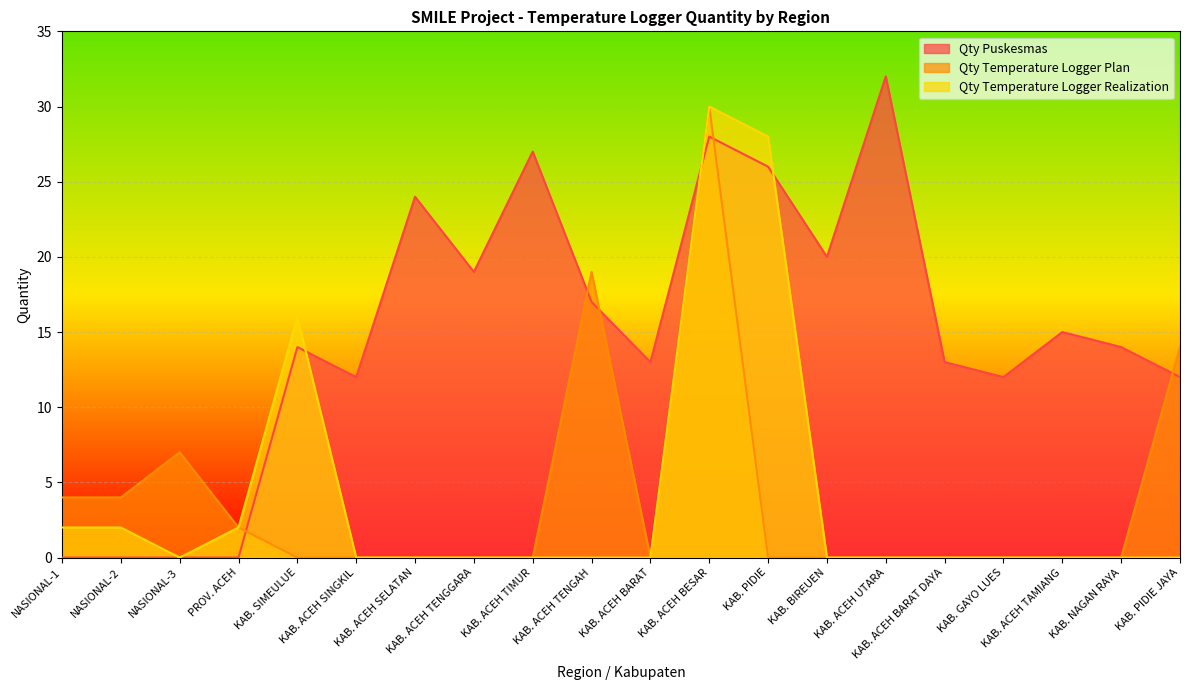

What is the difference between the maximum and minimum values in the Qty Temperature Logger Plan series?

30